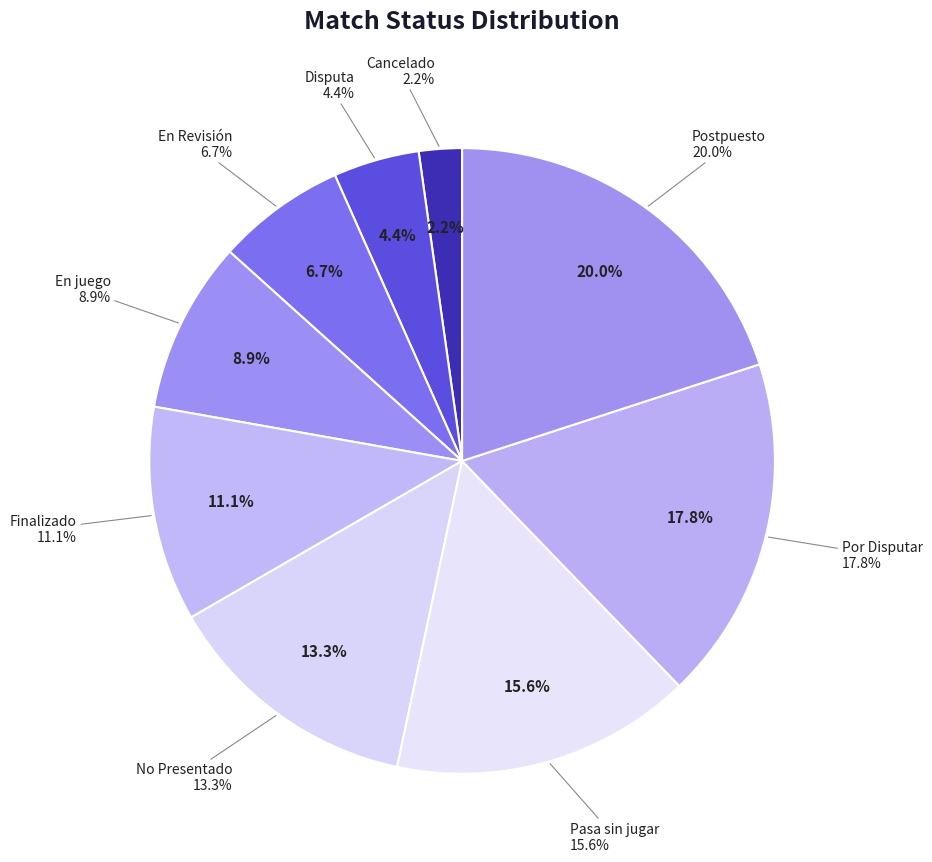

Does Pasa sin jugar account for over 50% of the chart?

No